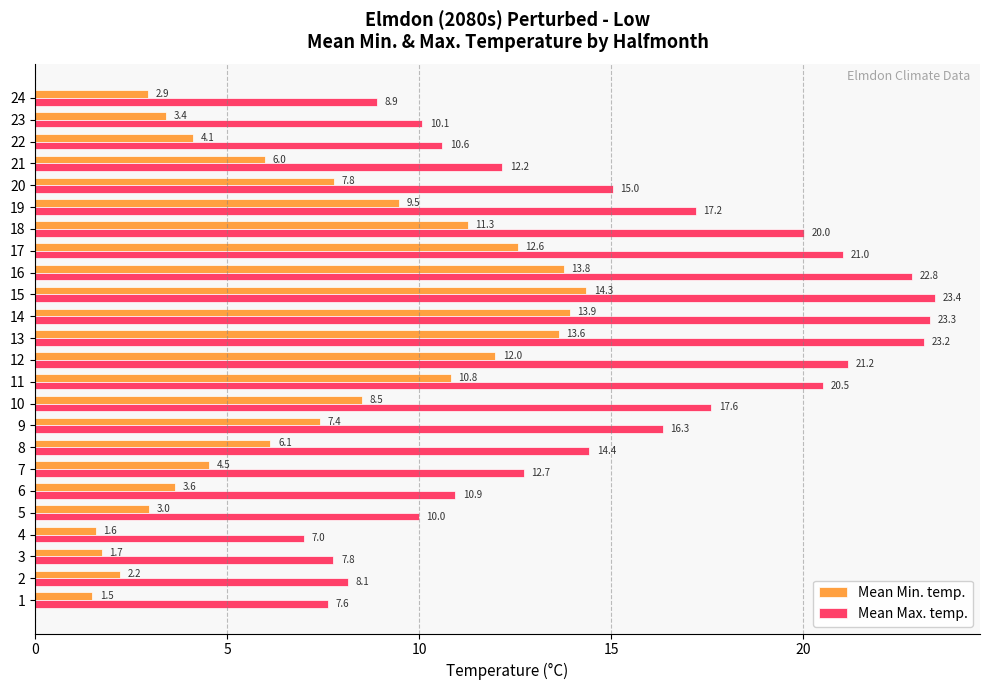

The value of Mean Max. temp. at 5 is 3.5. True or false?

False